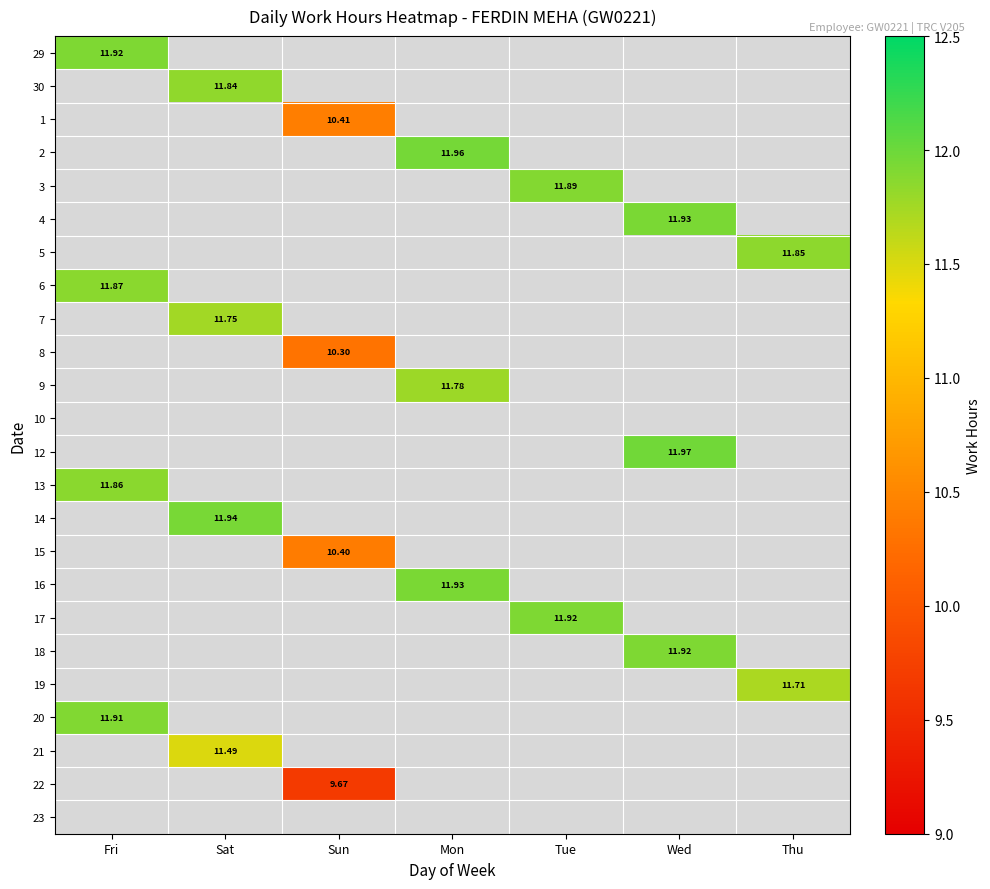

Which has a higher value, Fri or Wed?

Wed